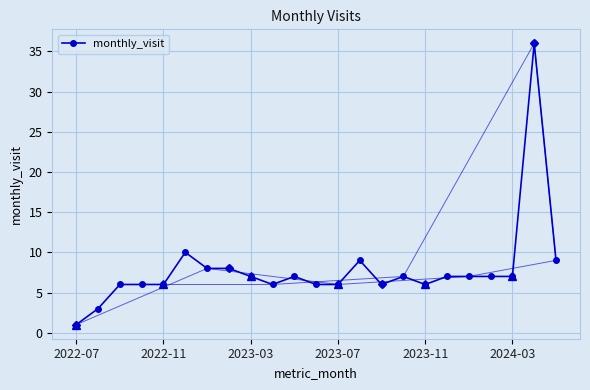

True or false: monthly_visit has more than 0 interior local peaks.

True